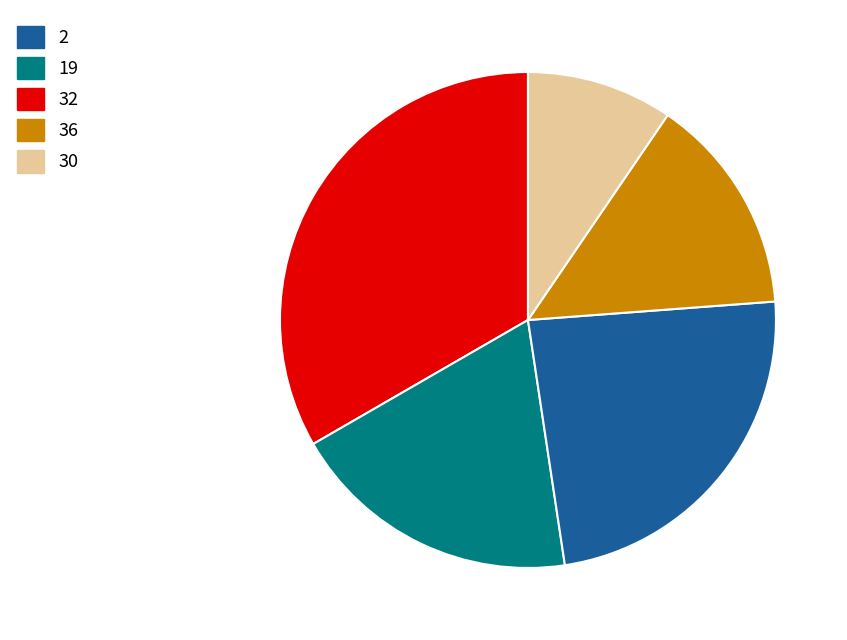

Does any single category account for the majority?

No